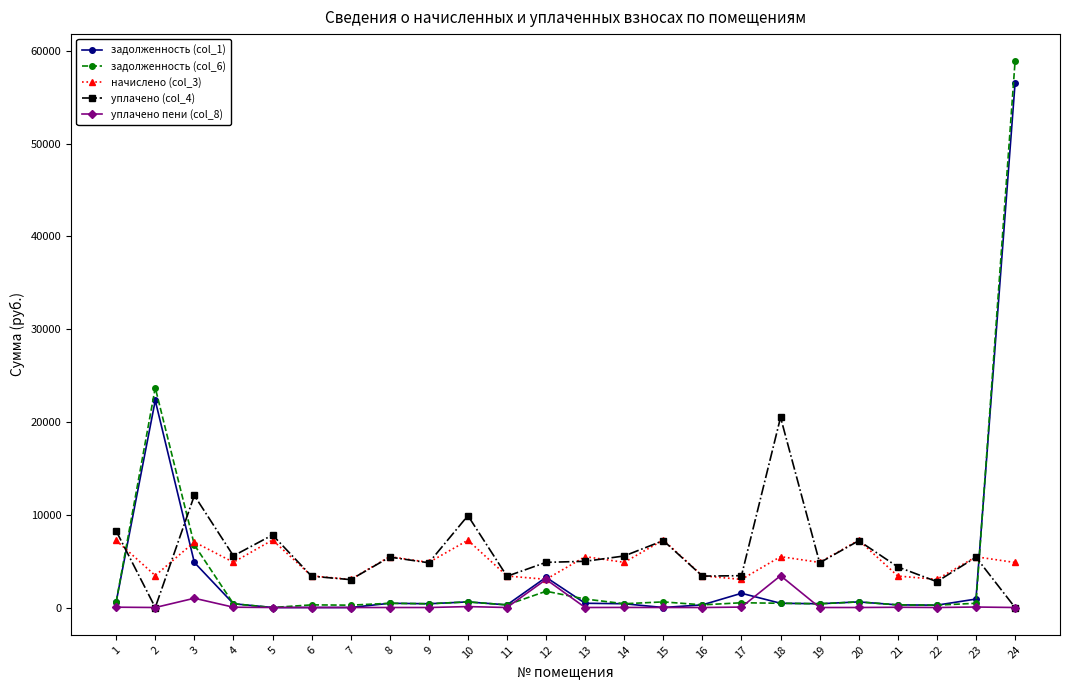

Where does the задолженность (col_1) series first go above 456?

1